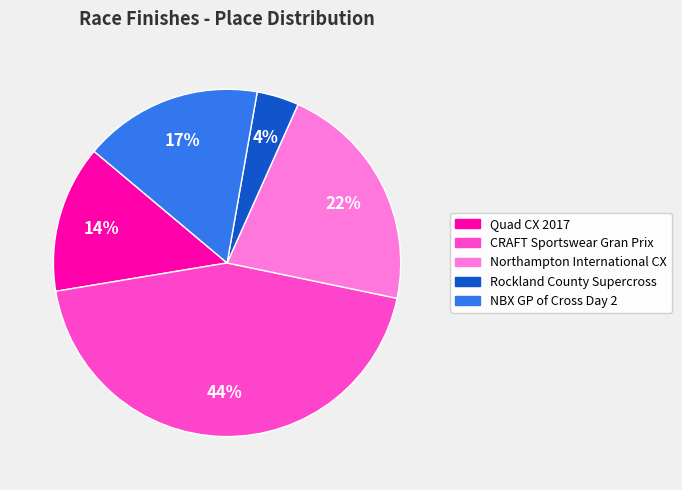

Is the sum of Quad CX 2017 and Rockland County Supercross greater than half?

No